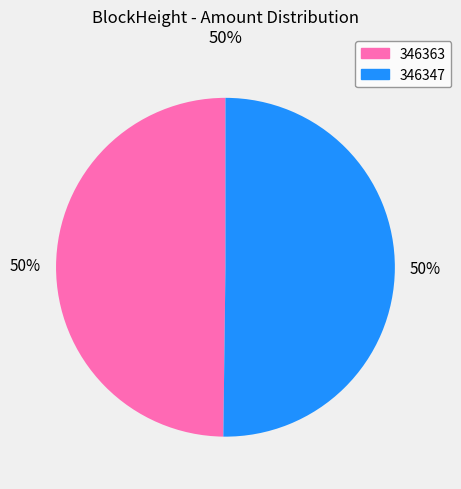

Is the sum of 346347 and 346363 greater than half?

Yes